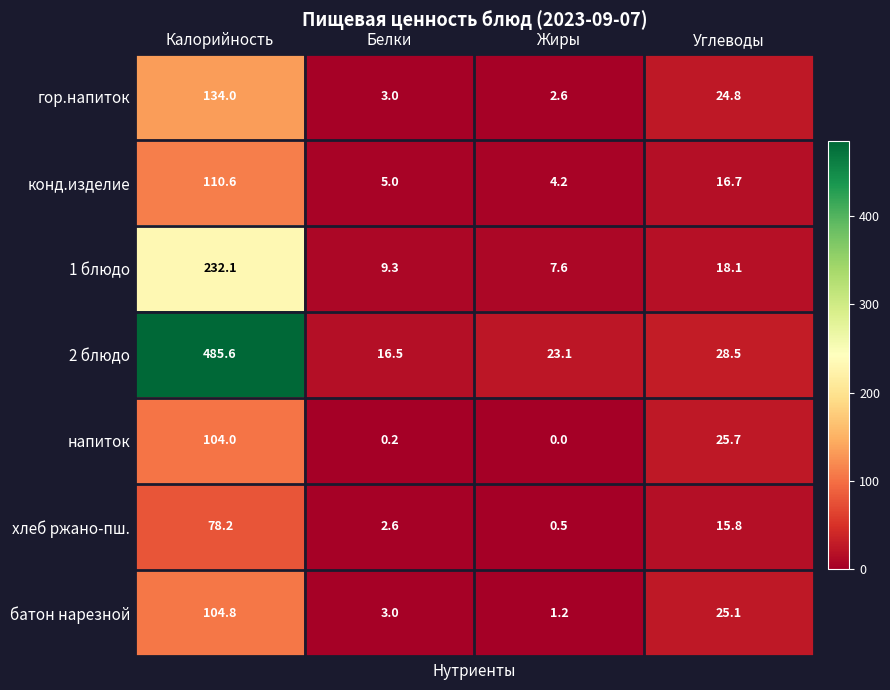

What is the minimum value for 1 блюдо?

7.6